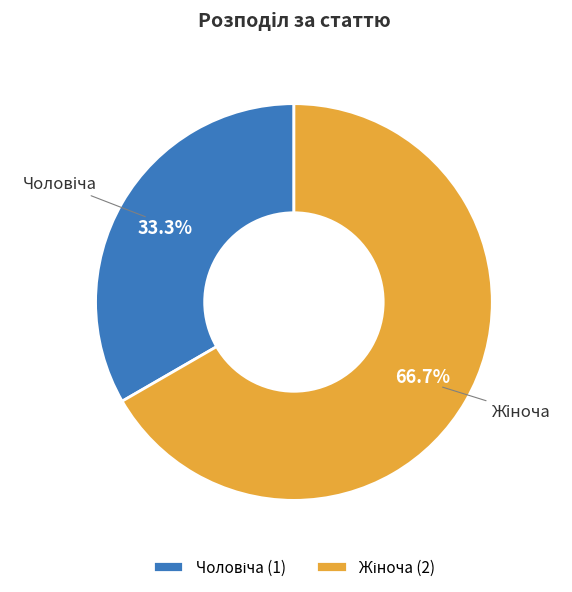

Does any single category account for the majority?

Yes